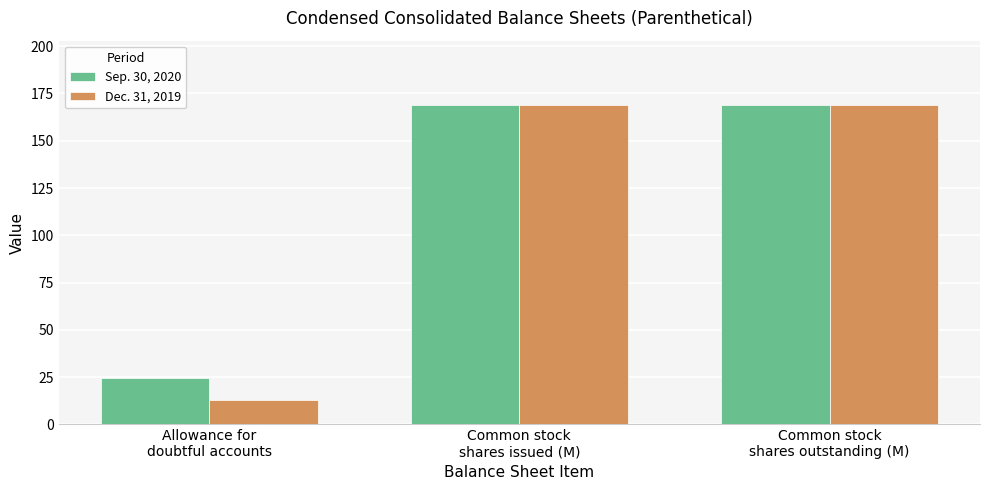

The Dec. 31, 2019 series shows 168.7 at Common stock
shares outstanding (M). True or false?

True